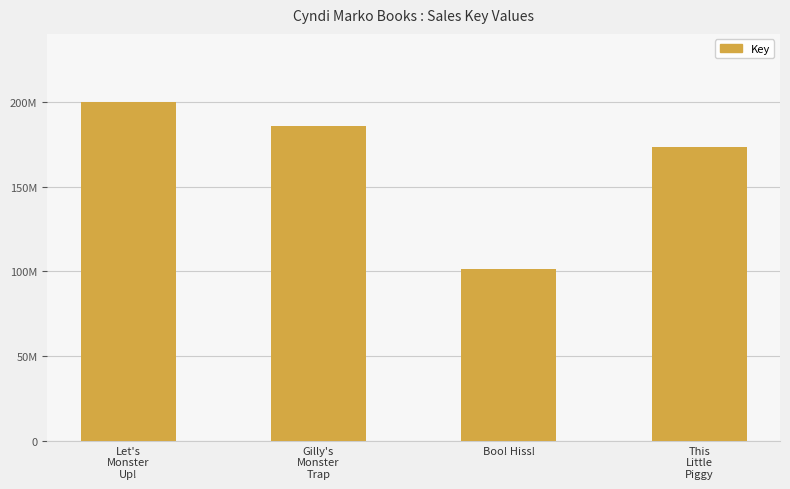

At which label does the data first exceed 185425707?

Let's
Monster
Up!